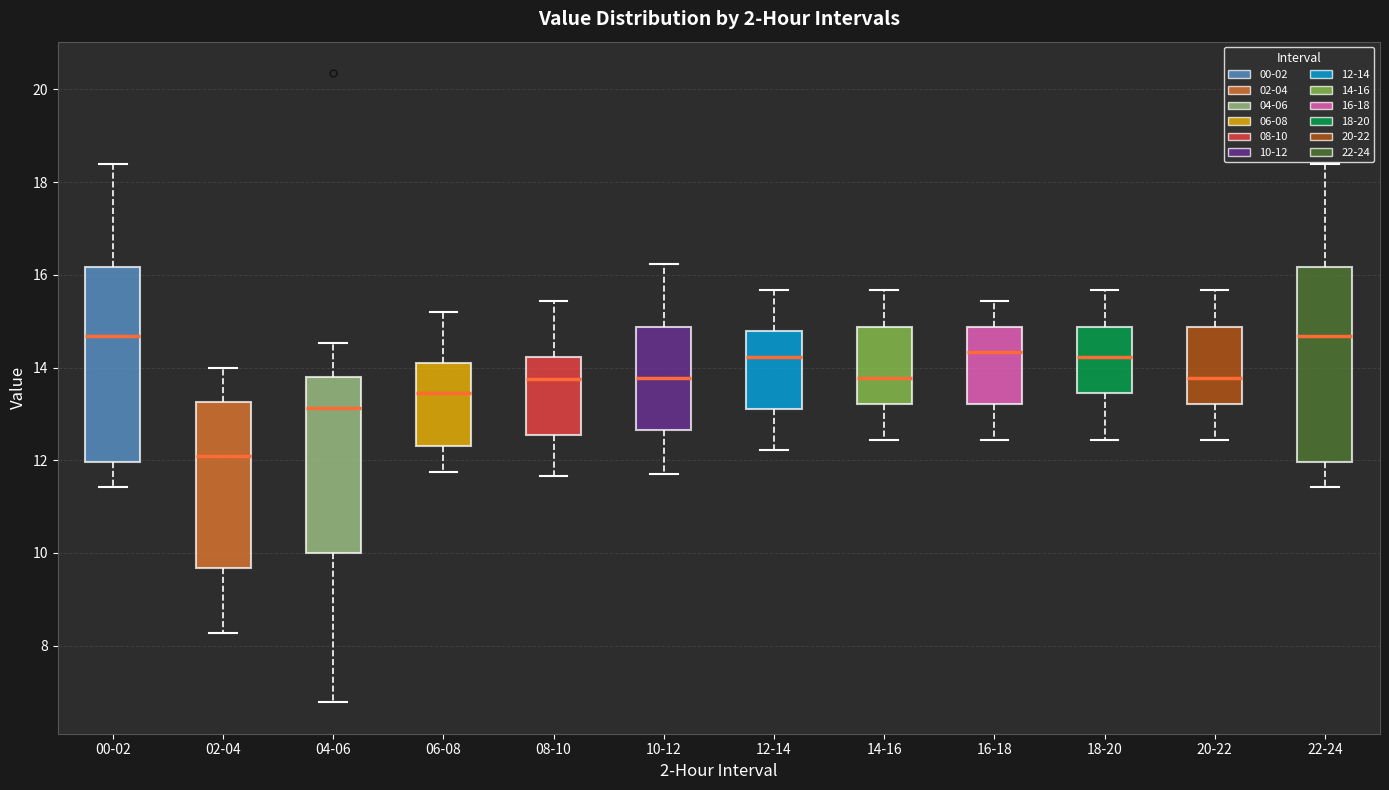

Where is the lower edge of the box for 22-24 on the y-axis? The values are not printed on the chart, so give them approximately, as read against the axis.

12.0